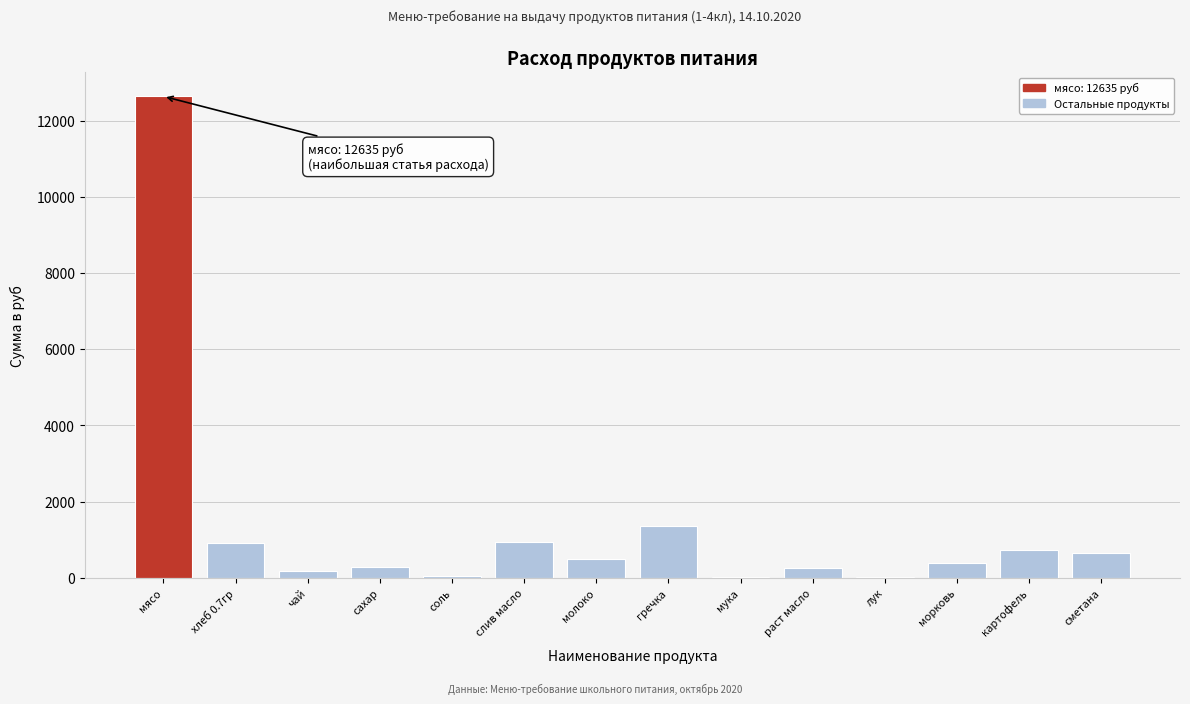

The value at гречка is 1992.5. True or false?

False